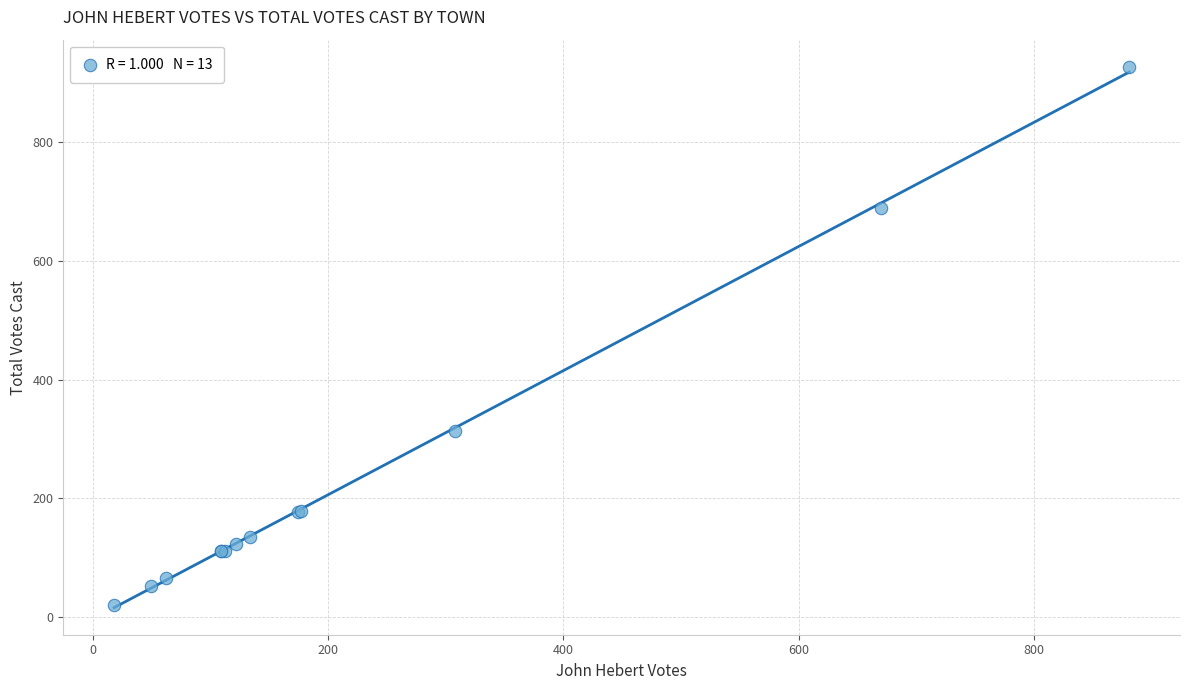

What Y value in the scatter plot is closest to 473?

314